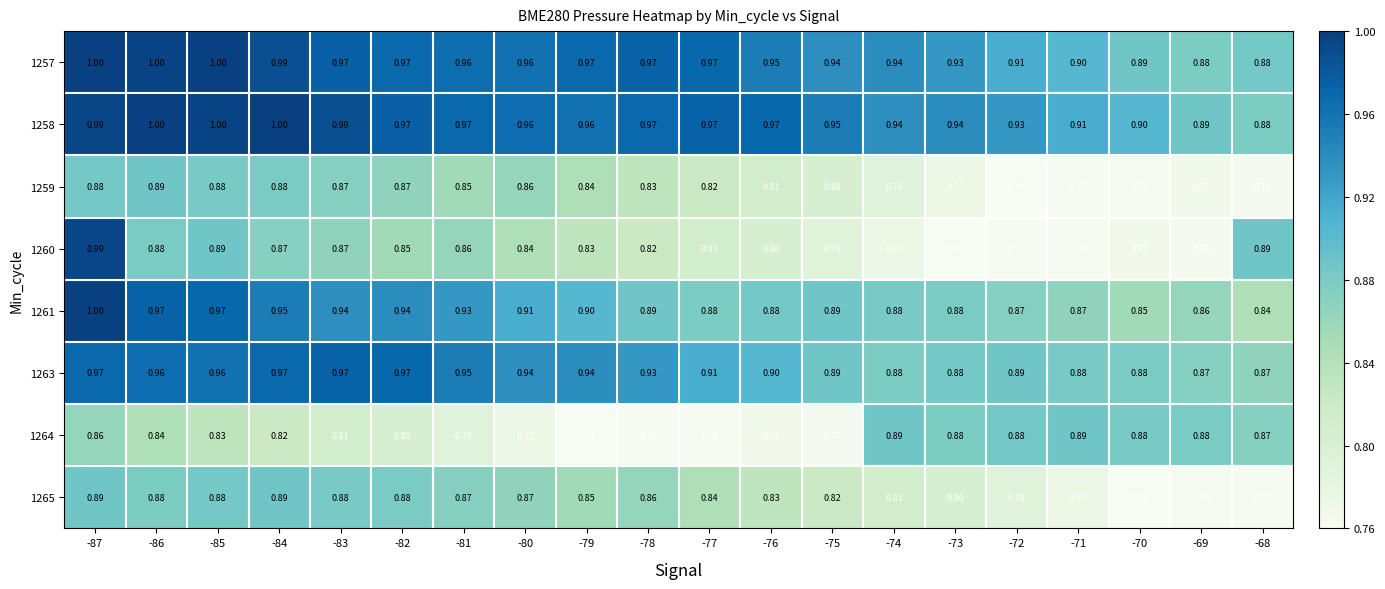

Which series has the largest range (max minus min)?

1260